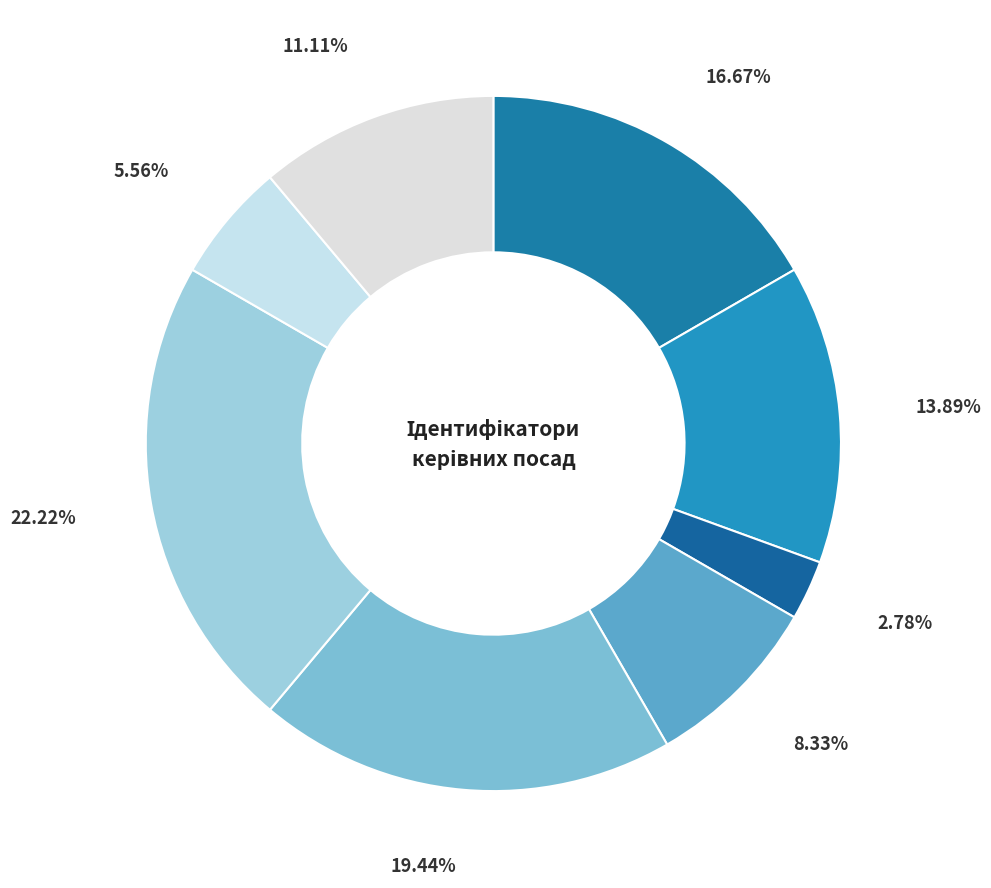

Rank the categories by value from highest to lowest.

Завідувач філією, Директор, В.о. директора, В.о. начальника, Ректор, Головний лікар, Начальник, Генеральний директор